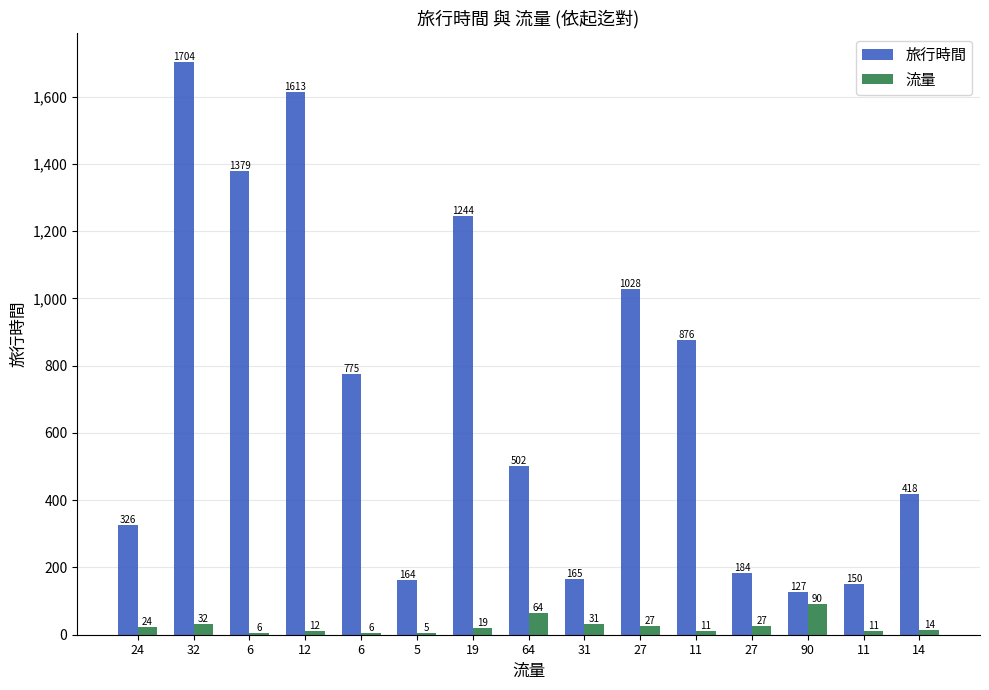

Reading left to right, list all the values displayed in this chart.

旅行時間: 326	1704	1379	1613	775	164	1244	502	165	1028	876	184	127	150	418
流量: 24	32	6	12	6	5	19	64	31	27	11	27	90	11	14